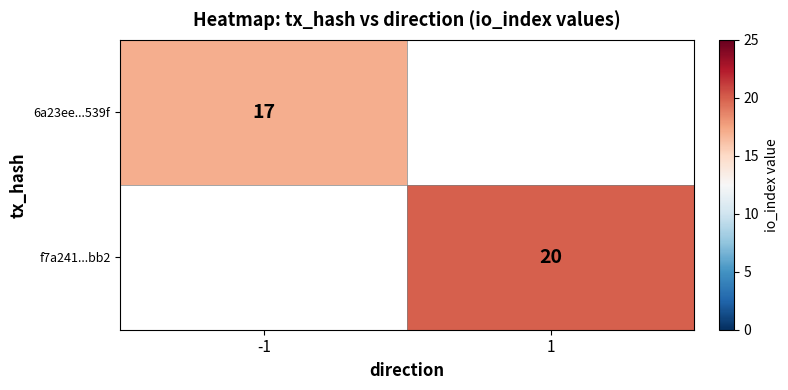

Which has a higher value, -1 or 1?

-1